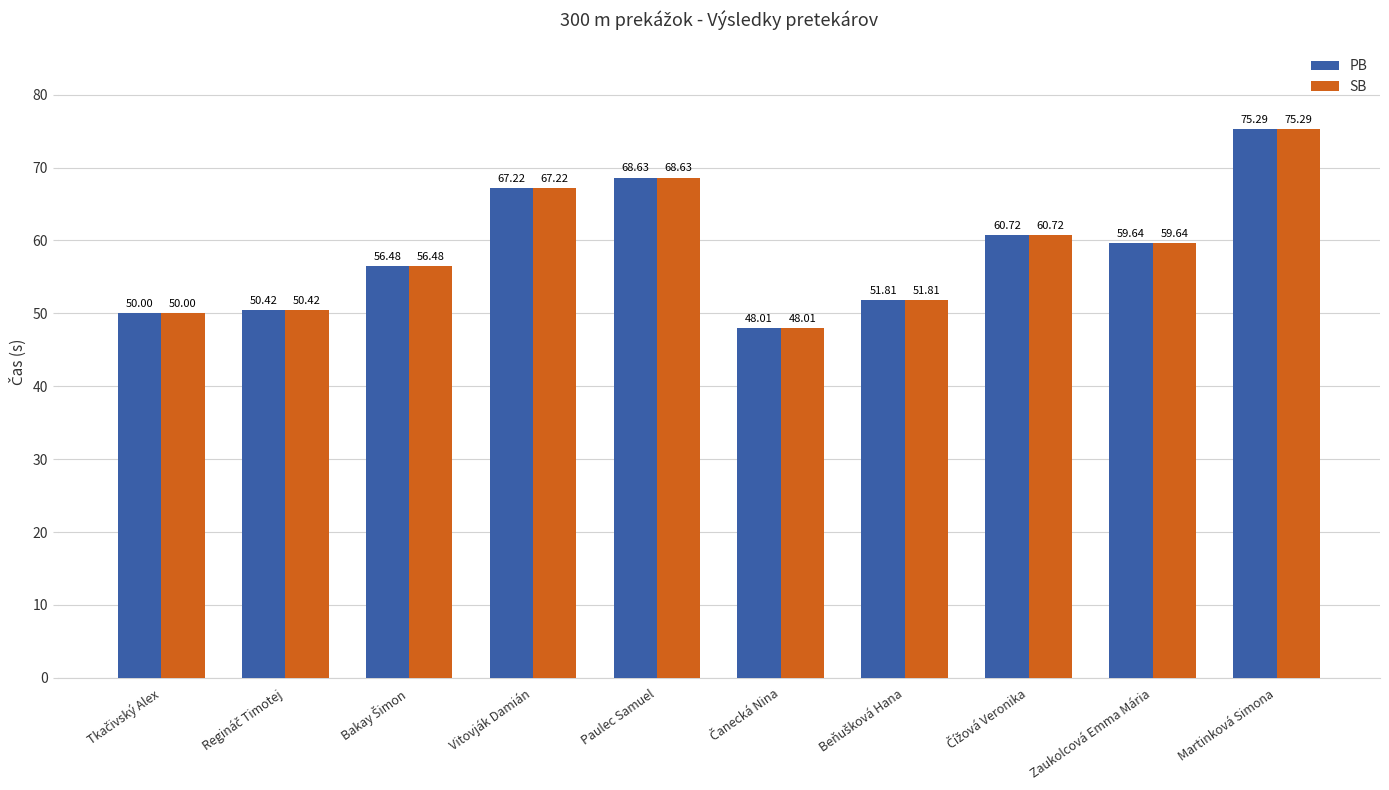

What is the sum of all SB values?

588.2